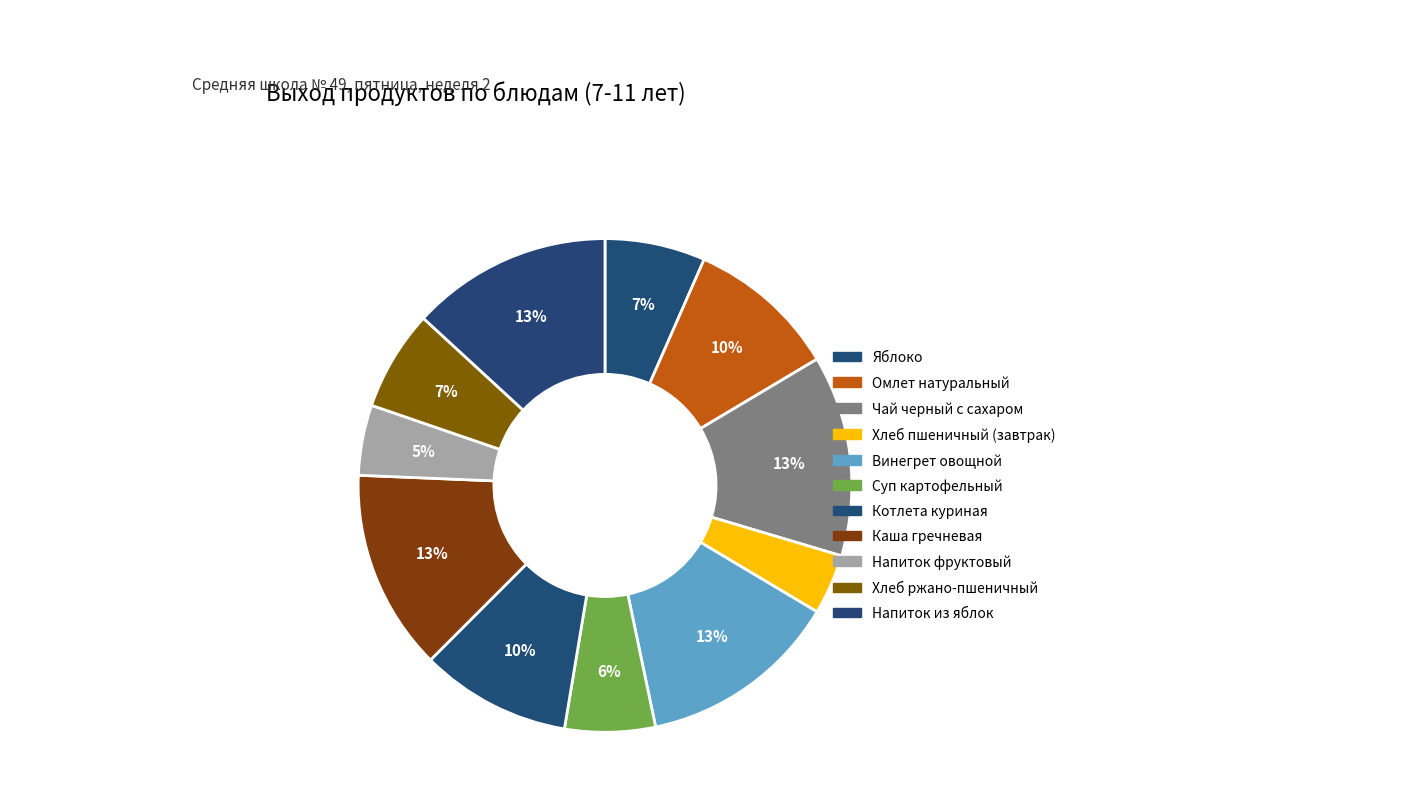

Rank the categories by value from highest to lowest.

Чай черный с сахаром, Винегрет овощной, Каша гречневая, Напиток из яблок, Омлет натуральный, Котлета куриная, Яблоко, Хлеб ржано-пшеничный, Суп картофельный, Напиток фруктовый, Хлеб пшеничный (завтрак)